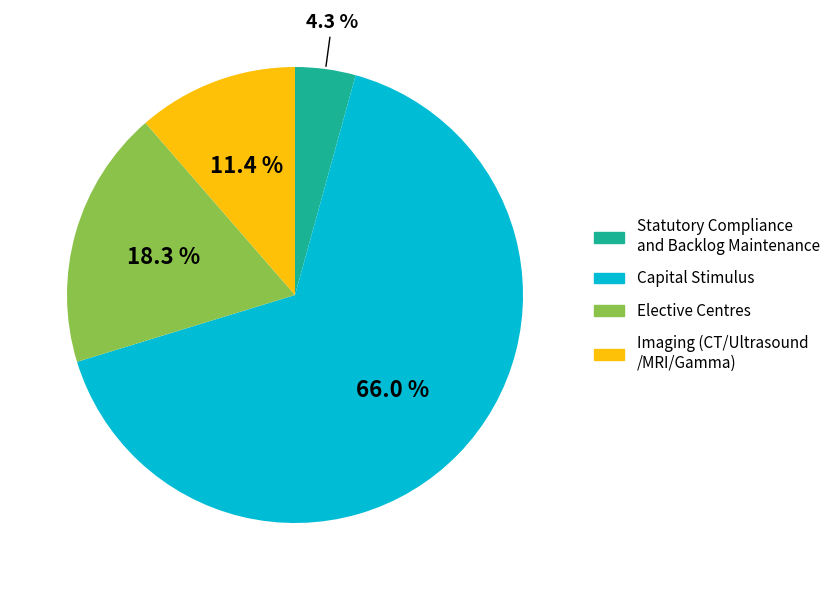

Count the number of slices in the pie.

4